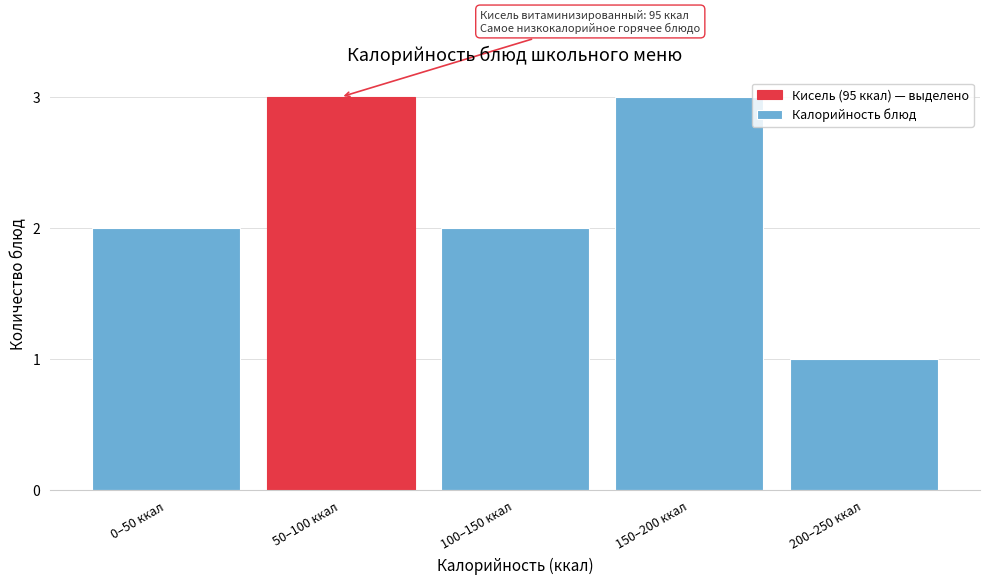

Reading right to left, extract all data points from this chart.

1	3	2	3	2